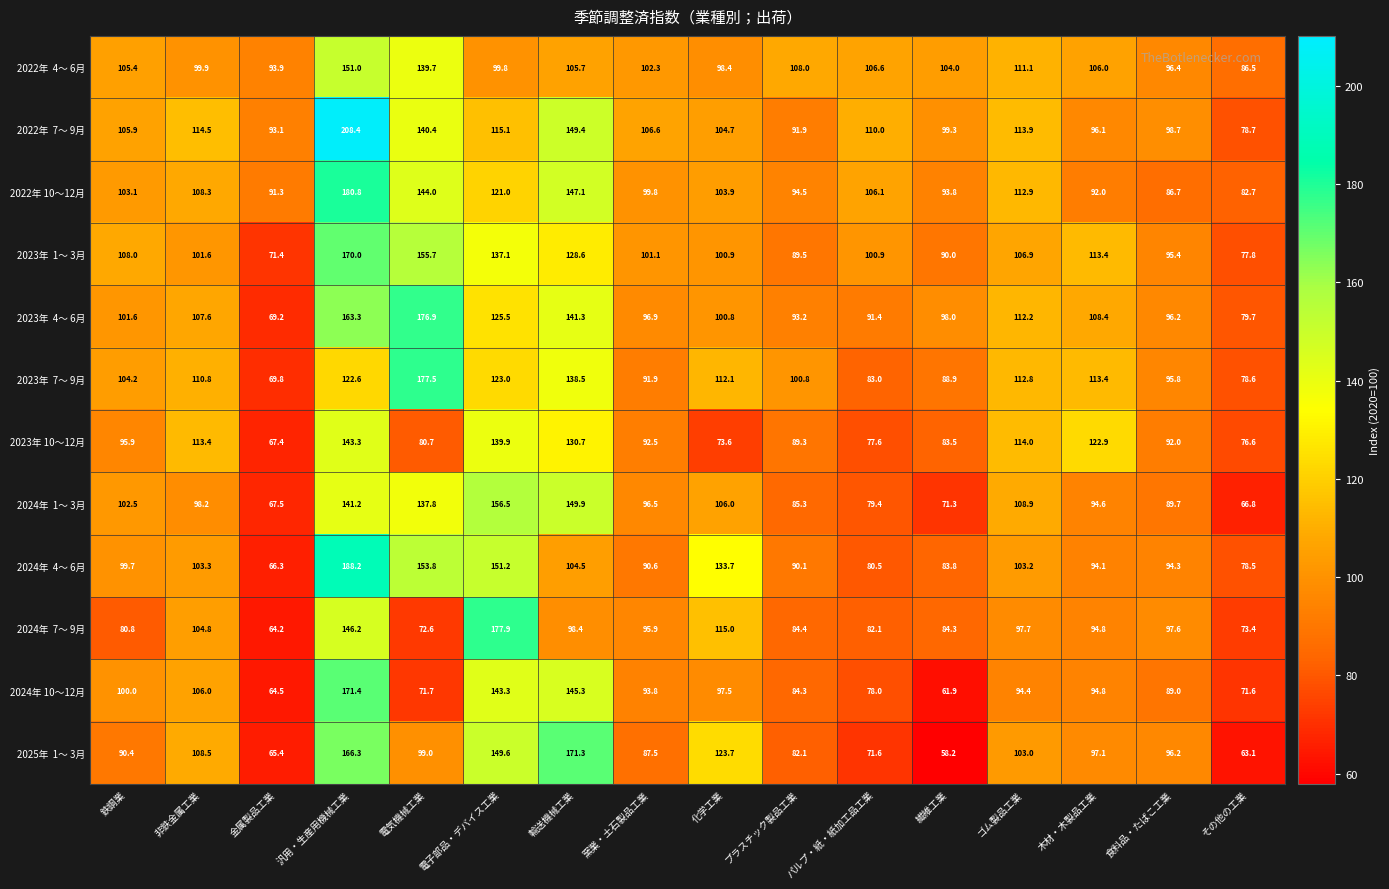

At which category is the sum across all series the highest?

汎用・生産用機械工業